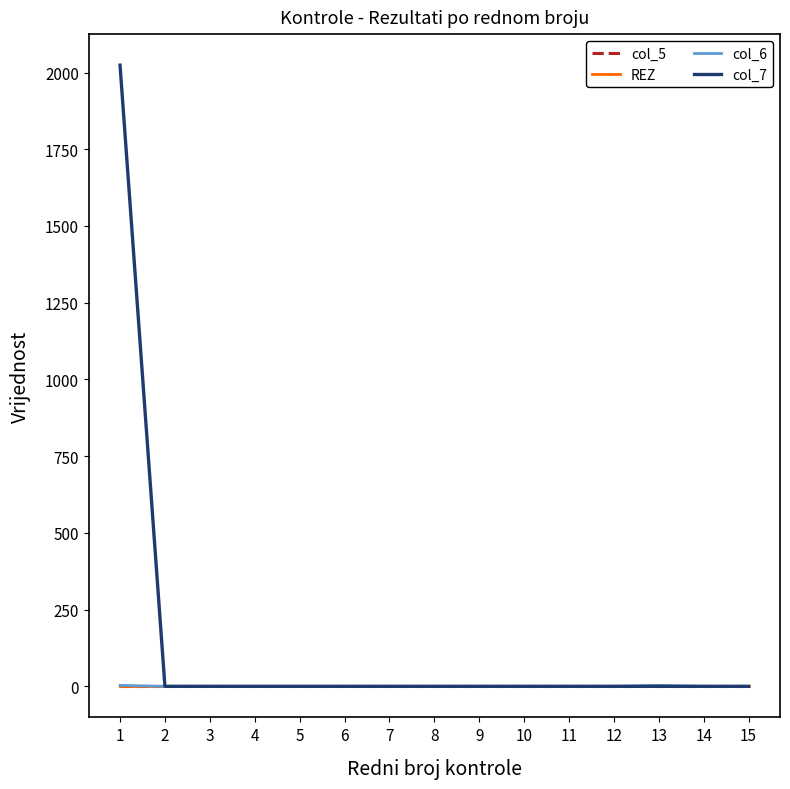

Reading left to right, what are all the values shown in this chart?

col_5: 0	0	0	0	0	0	0	0	0	0	0	0	0	0	0
REZ: 0	0	0	0	0	0	0	0	0	0	0	0	0	0	0
col_6: 3	0	0	0	0	0	0	0	0	0	0	0	3	0	0
col_7: 2024	0	0	0	0	0	0	0	0	0	0	0	0	0	0